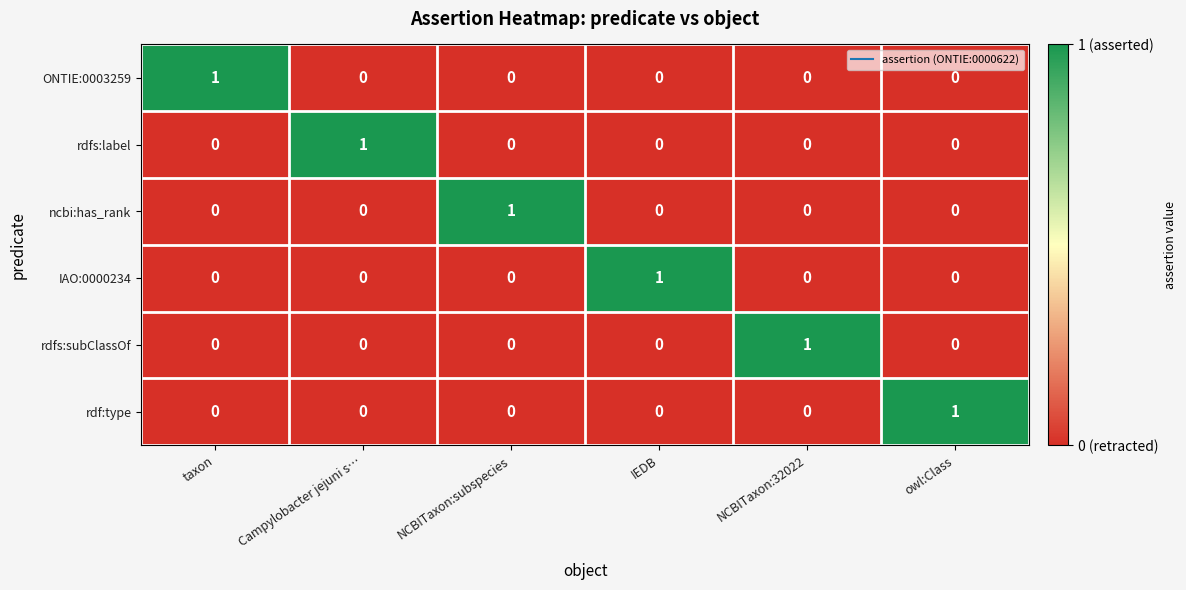

Is it true that ncbi:has_rank equals 0 at IEDB?

True